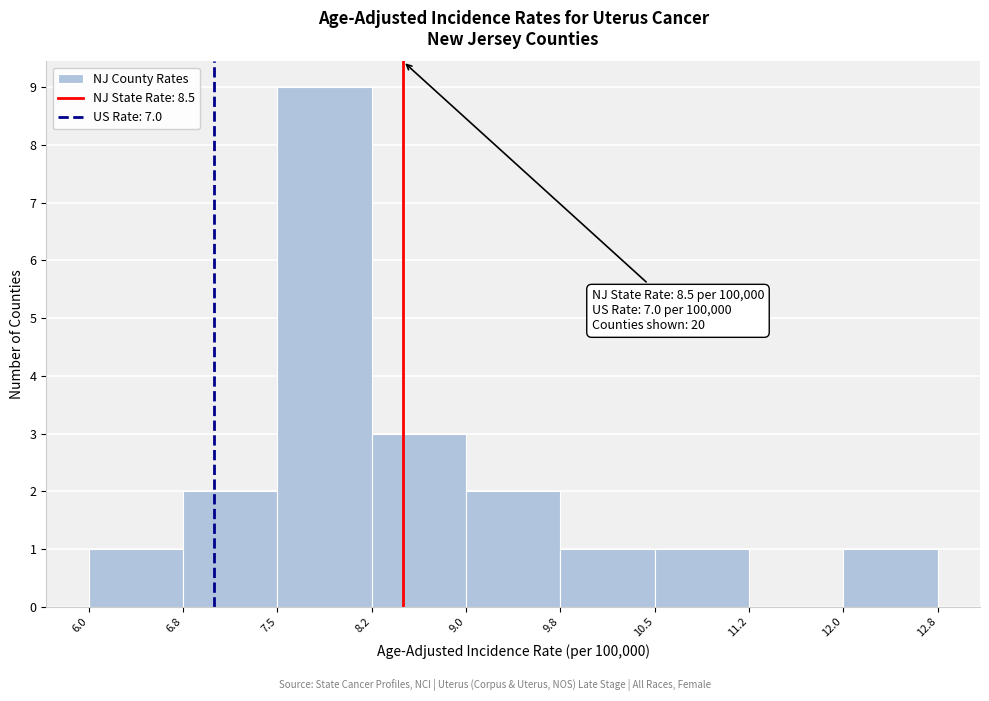

Over which range of the x-axis is the bar tallest?

7.5 to 8.2